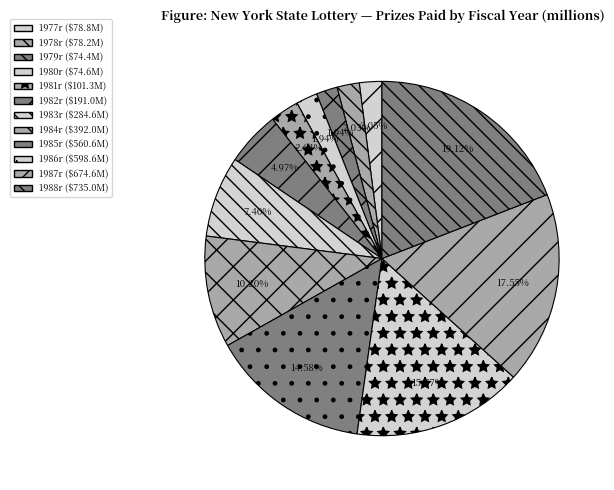

What percentage is the 1988r slice, to the nearest percent?

19%